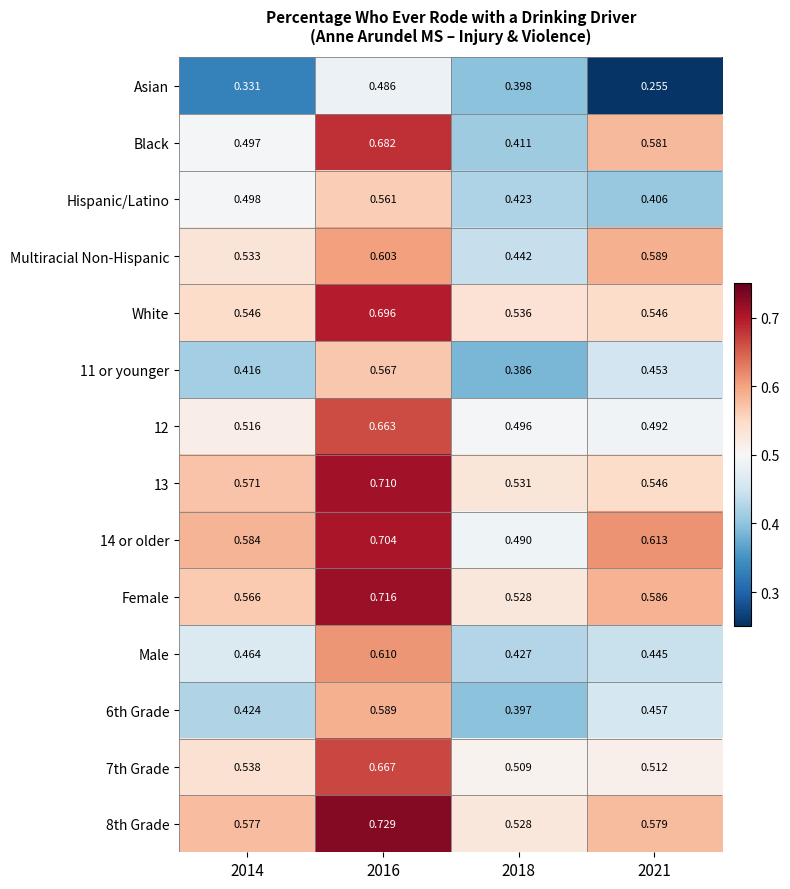

Which series changed the most between 2016 and 2021?

Asian